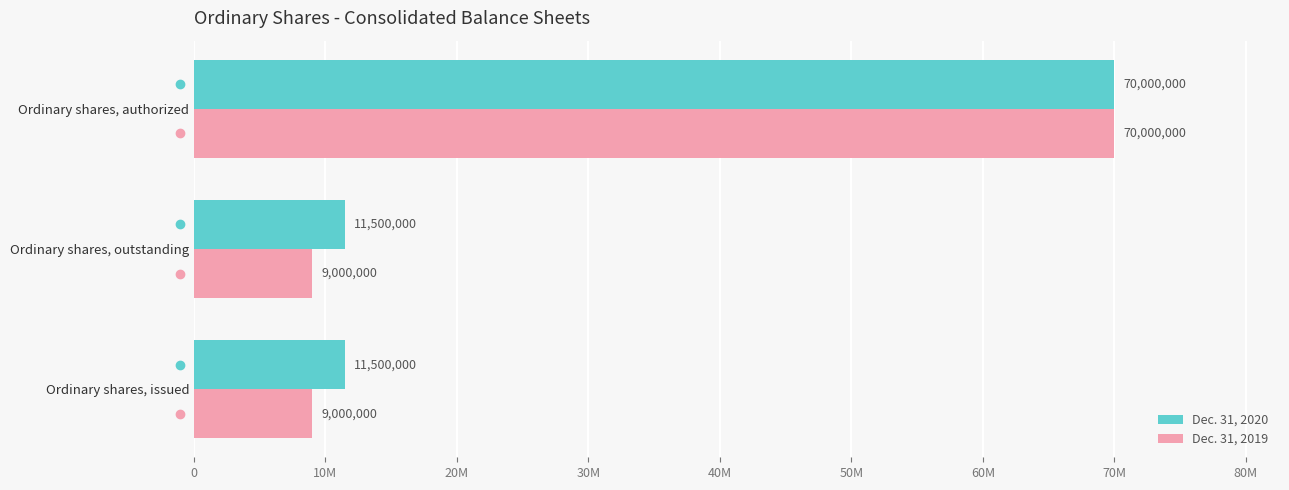

Rank the series by their maximum value, from lowest to highest.

Dec. 31, 2020, Dec. 31, 2019